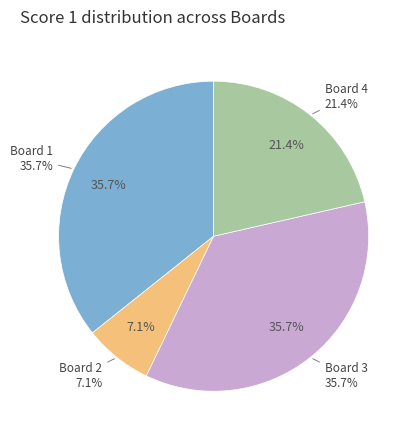

Which has a higher value, Board 3 or Board 1?

Board 3